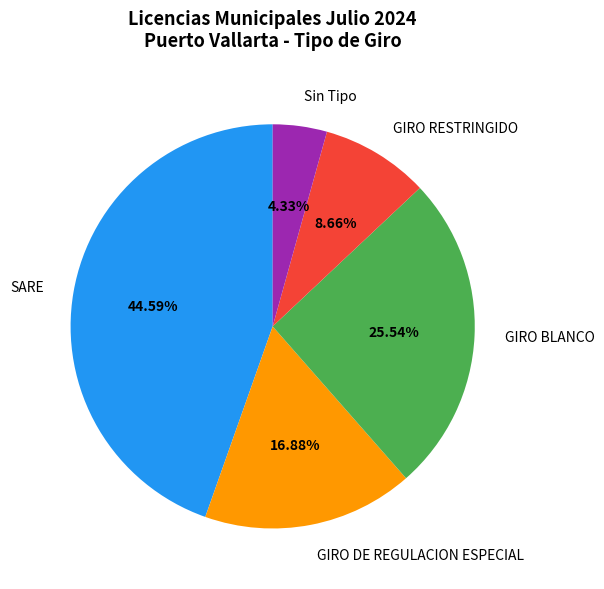

Which slice is the smallest?

Sin Tipo